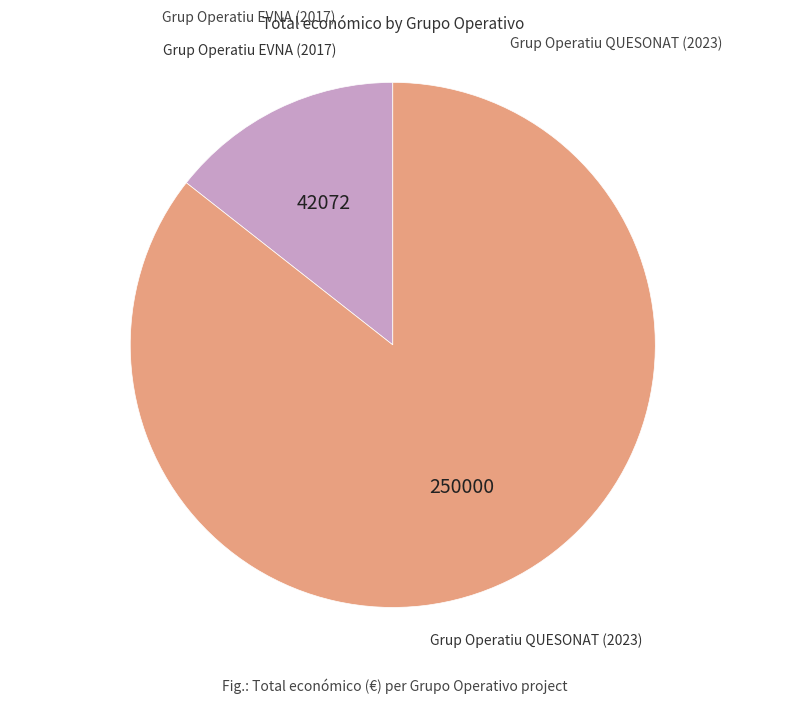

True or false: Grup Operatiu EVNA (2017) accounts for 14% of the total.

True